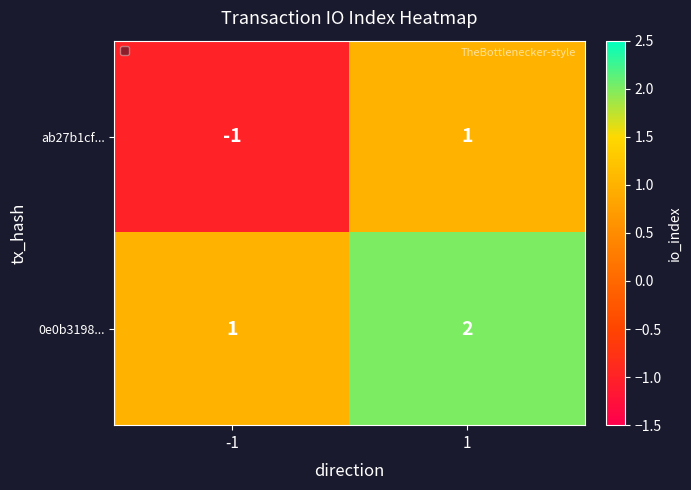

Rank the series by their maximum value, from highest to lowest.

0e0b3198..., ab27b1cf...